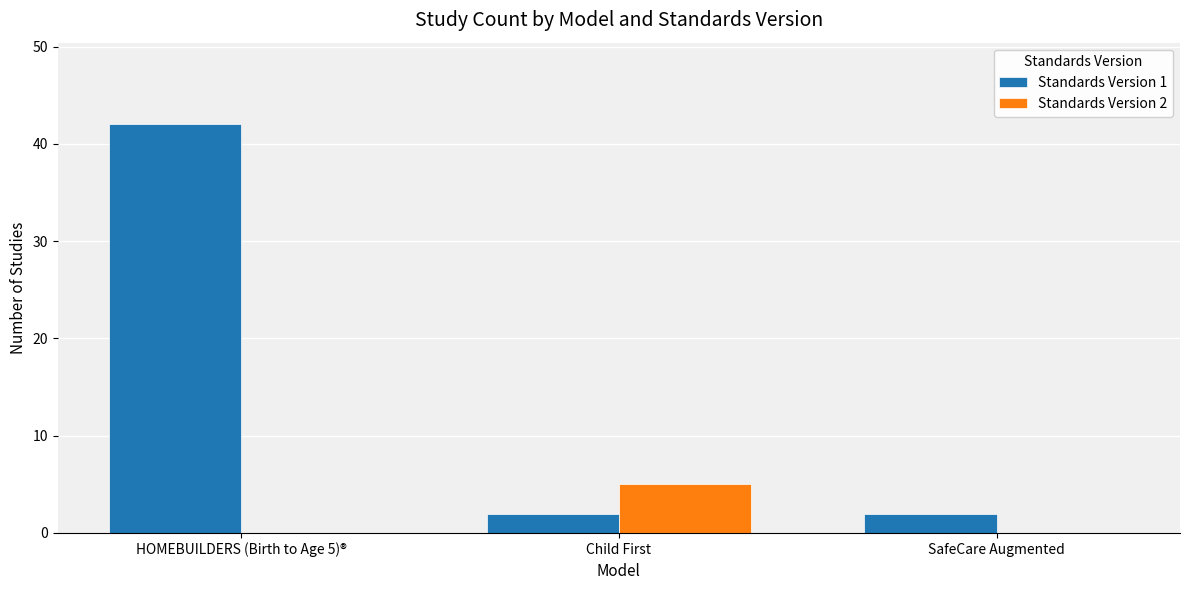

What is the total value across all series at Child First?

7